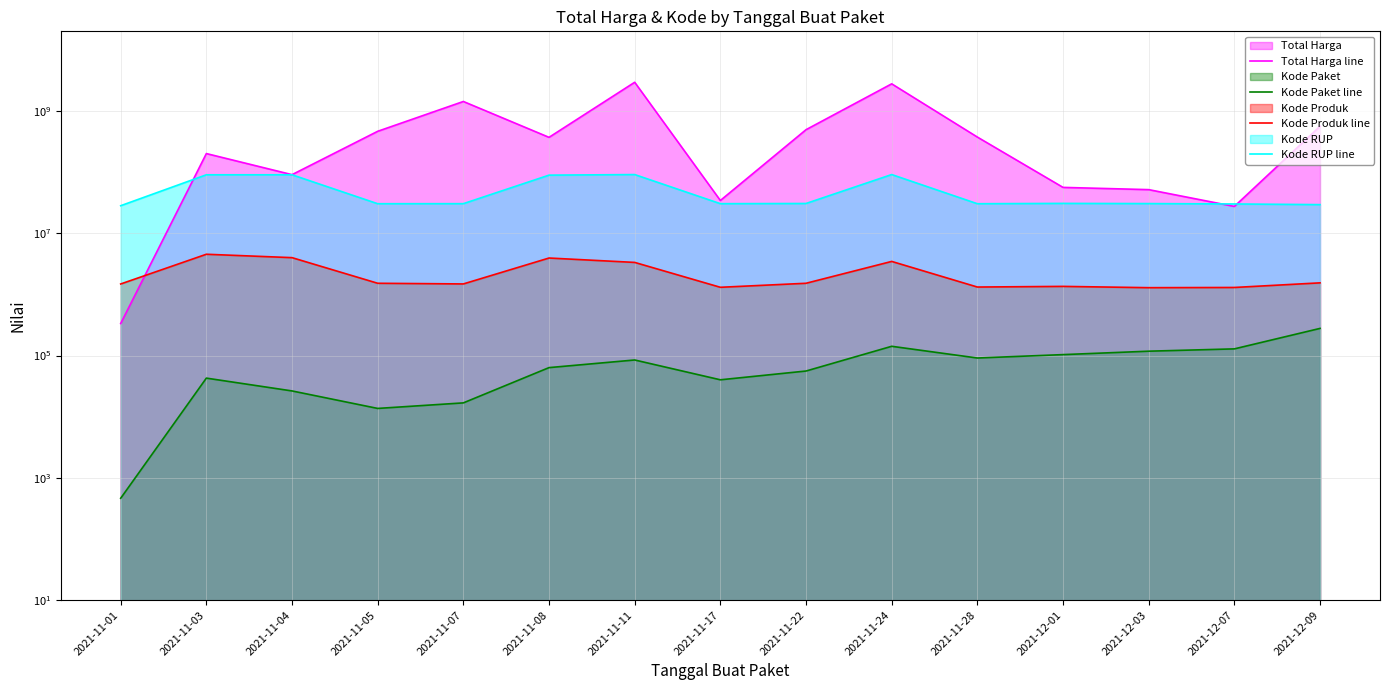

What is the label of the 5th point from the right?

2021-11-28